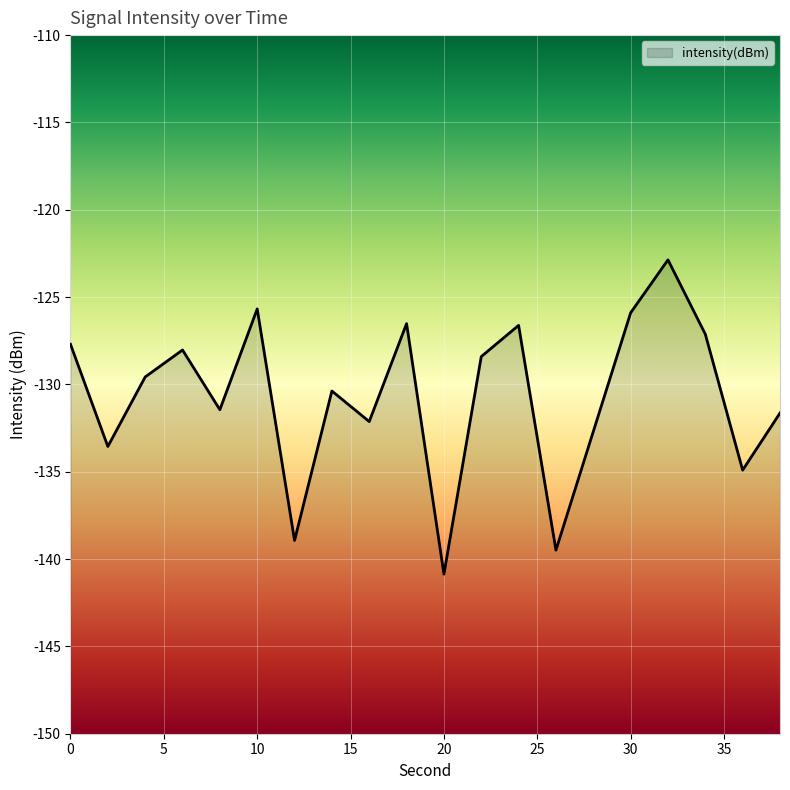

What is the change in value from 6 to 22?

-0.4